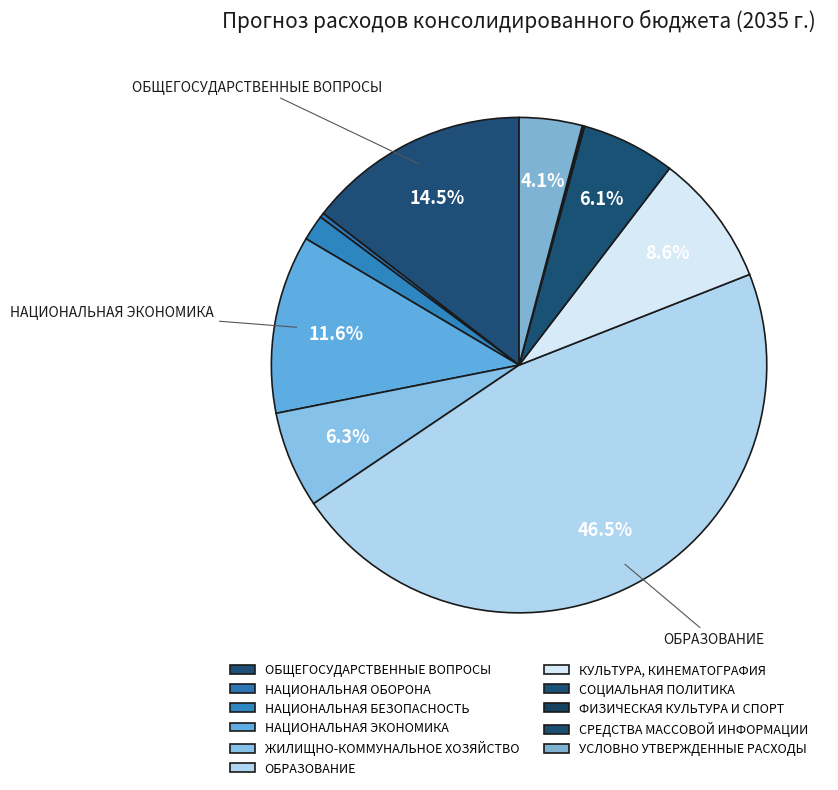

How much of the chart is everything except ЖИЛИЩНО-КОММУНАЛЬНОЕ ХОЗЯЙСТВО?

93.7%